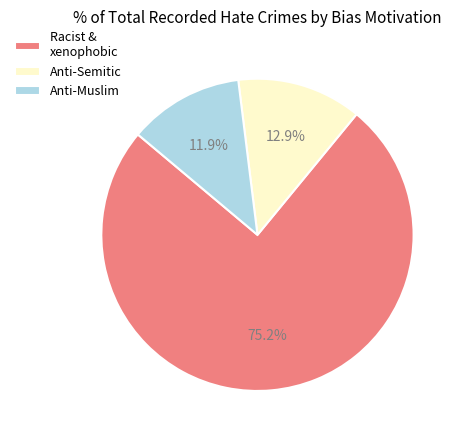

Does Anti-Semitic represent more than half of the total?

No